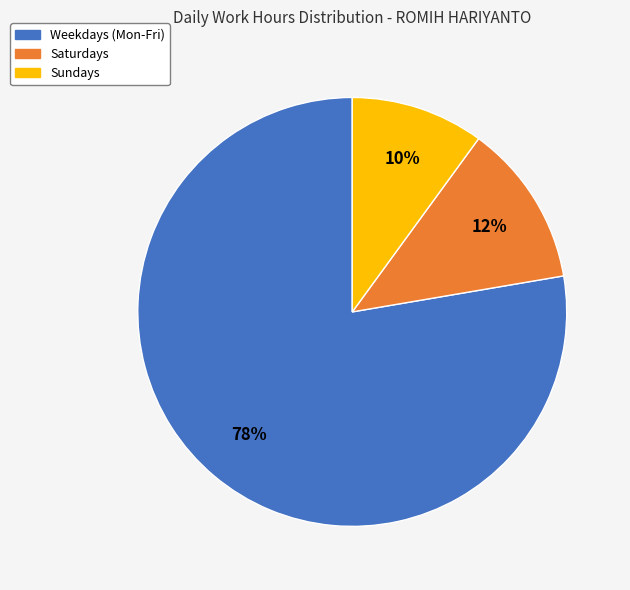

To the nearest percent, what is the difference between the largest and smallest slice percentages?

68%